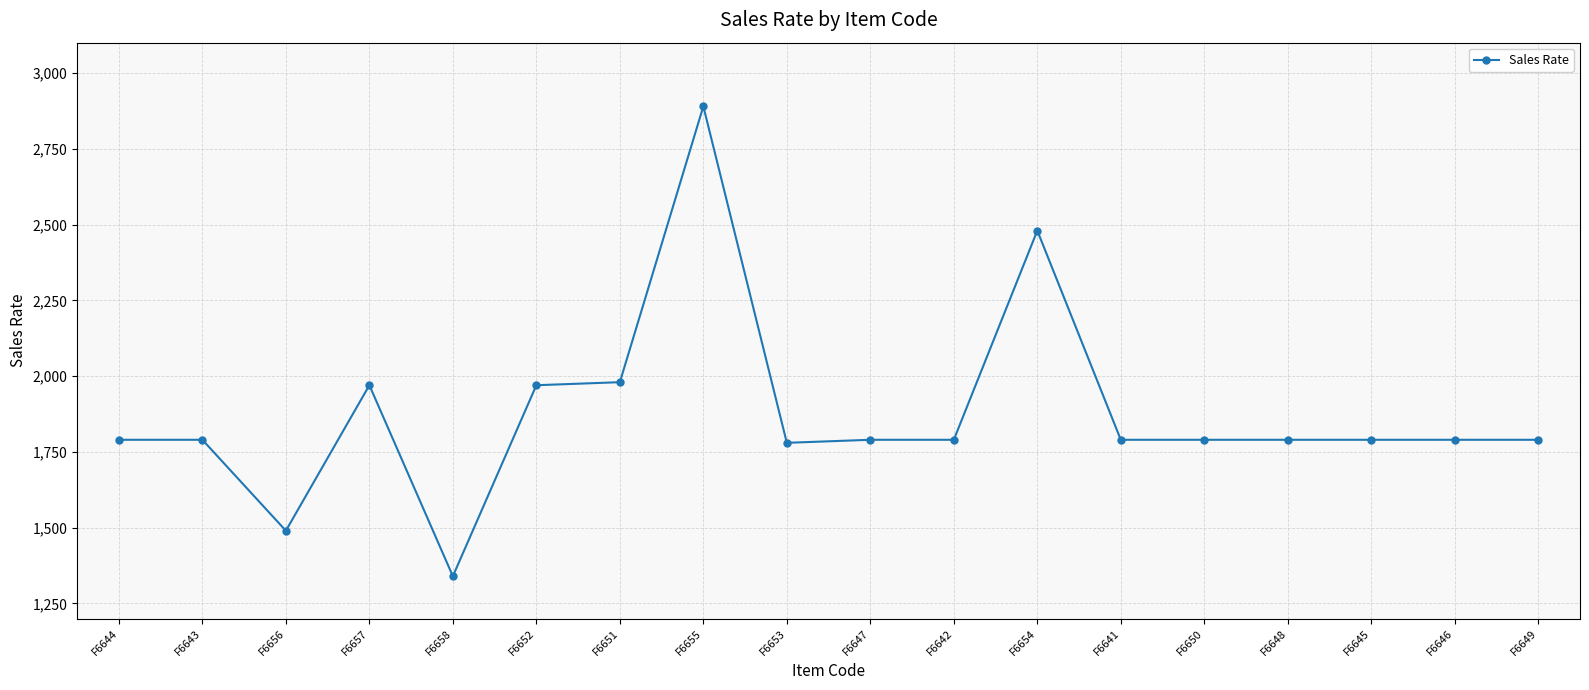

The value at F6643 is 1790. True or false?

True